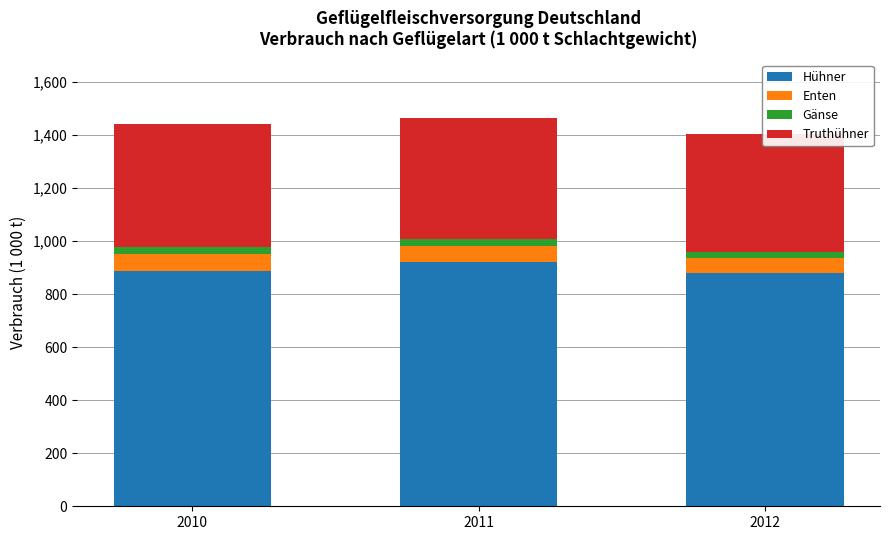

At how many categories does at least one series exceed 24?

3